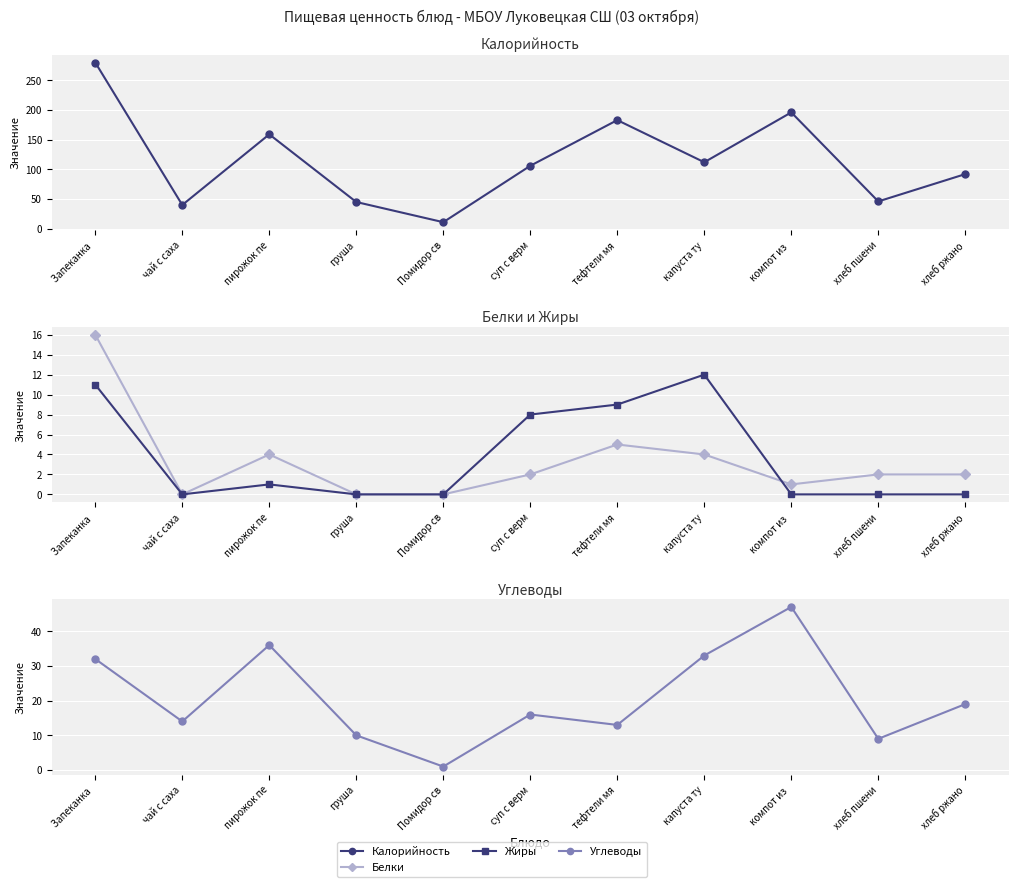

What are all the series names shown in the legend?

Калорийность, Белки, Жиры, Углеводы